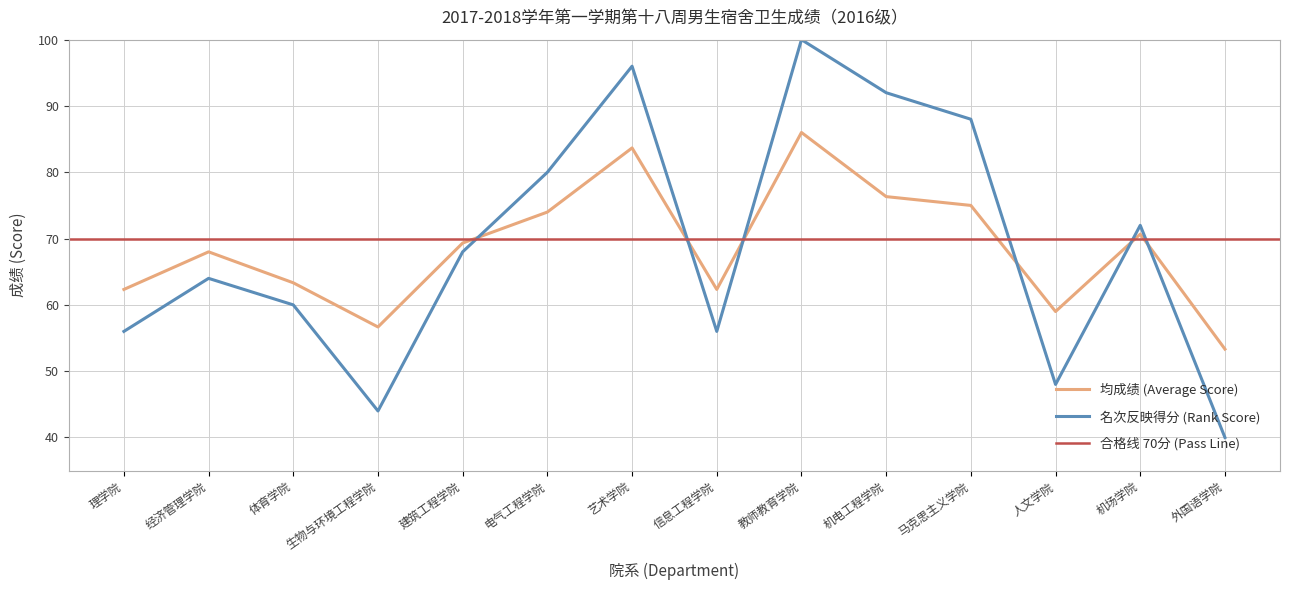

True or false: 名次 (Rank) has a value of 121.6 at 马克思主义学院.

False